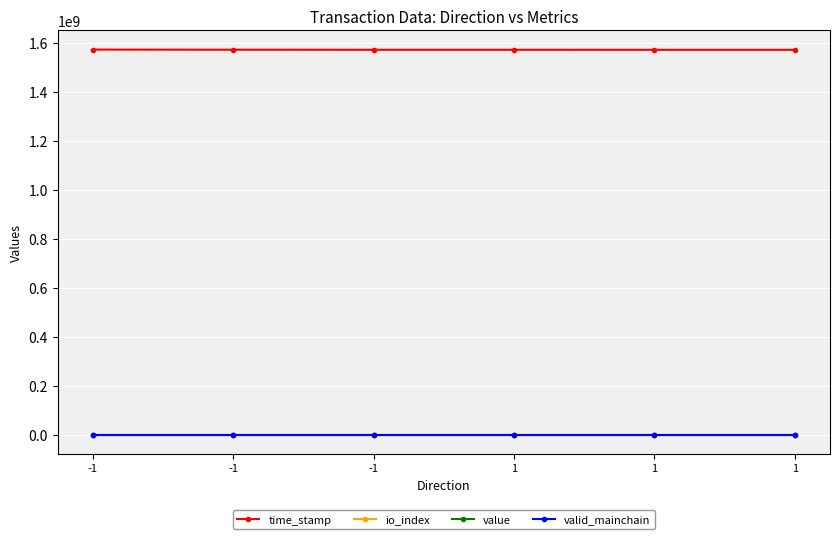

Between 1 and 1, which is larger?

1